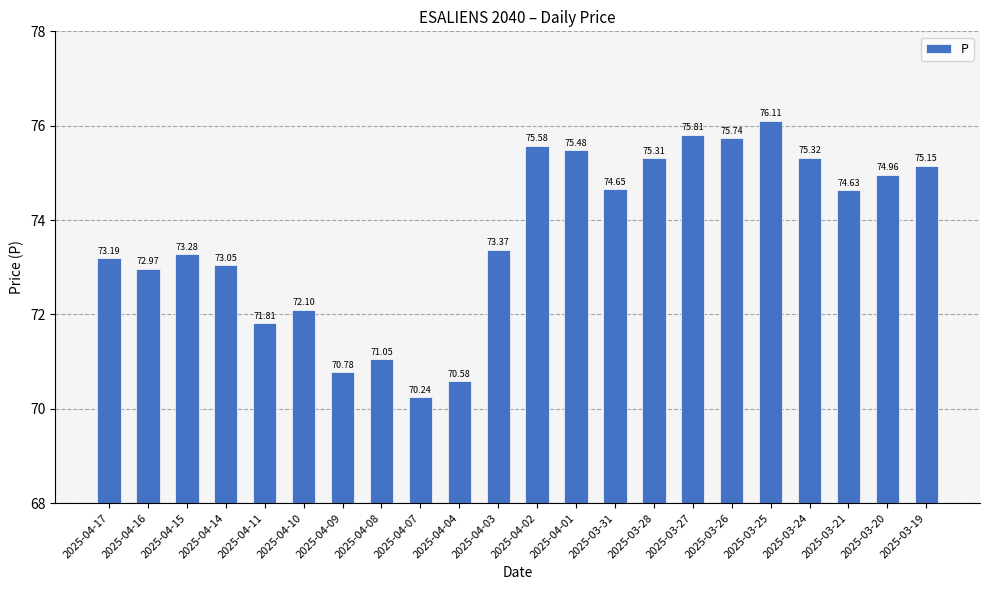

Count the number of data series in this chart.

1